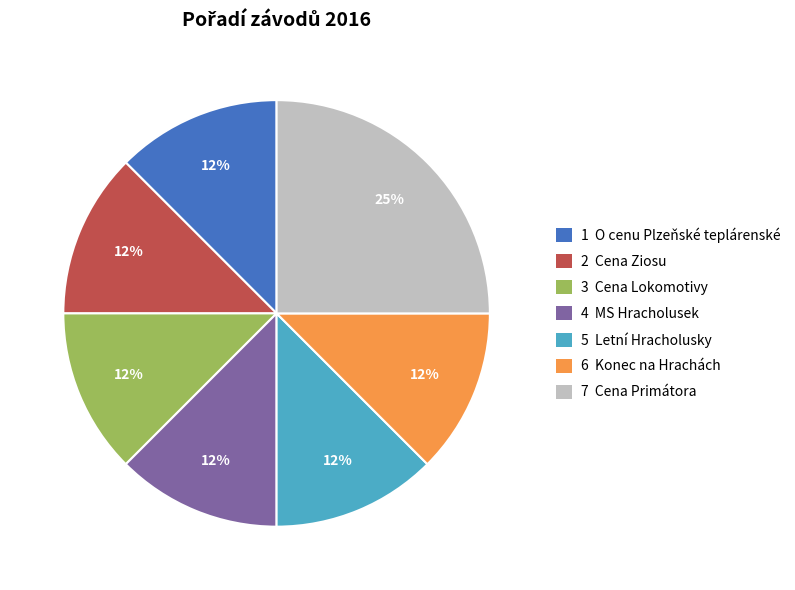

Count the number of slices in the pie.

7